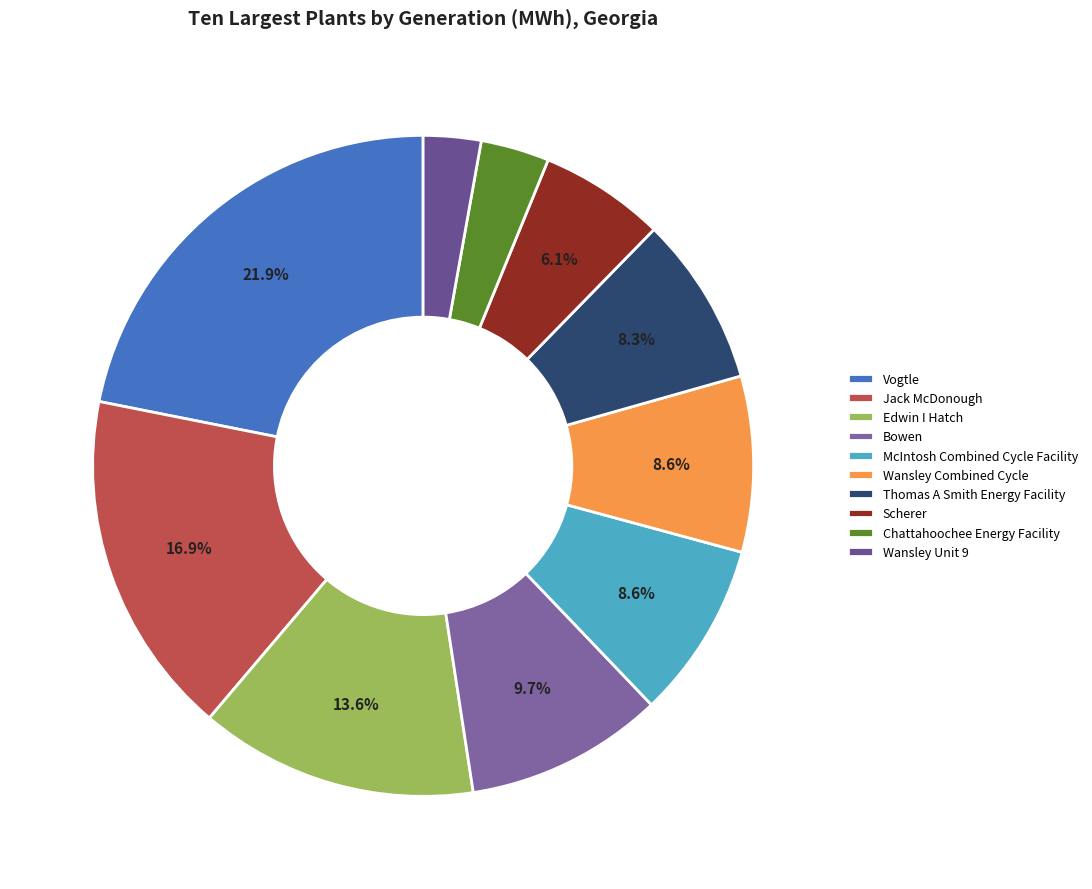

Is Scherer the majority of the pie?

No